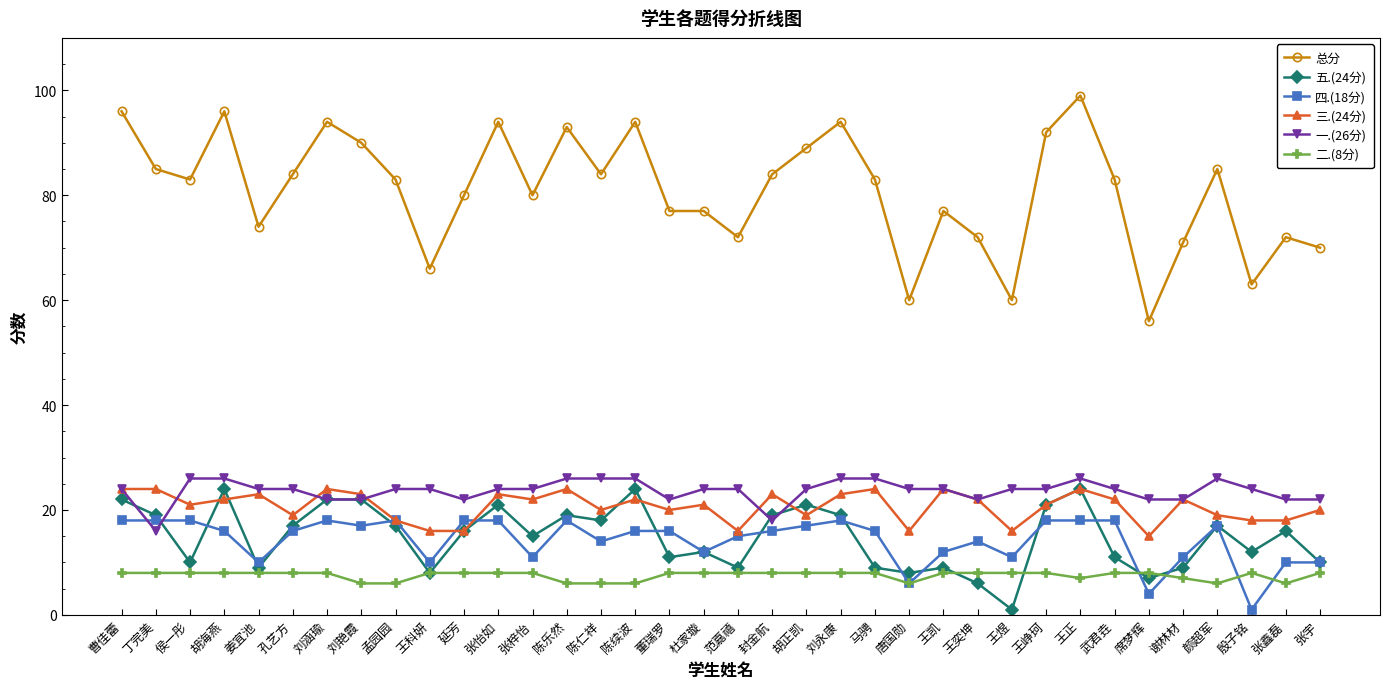

Between which two adjacent categories do 五.(24分) and 一.(26分) first intersect?

曹佳蕾 and 丁完美